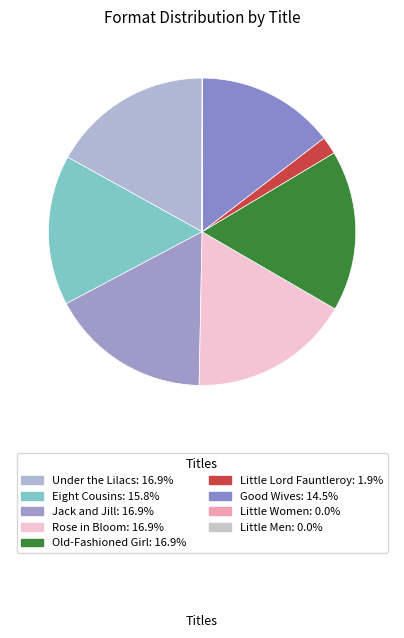

Approximately how many times larger is the value at Under the Lilacs compared to Old-Fashioned Girl?

1.0